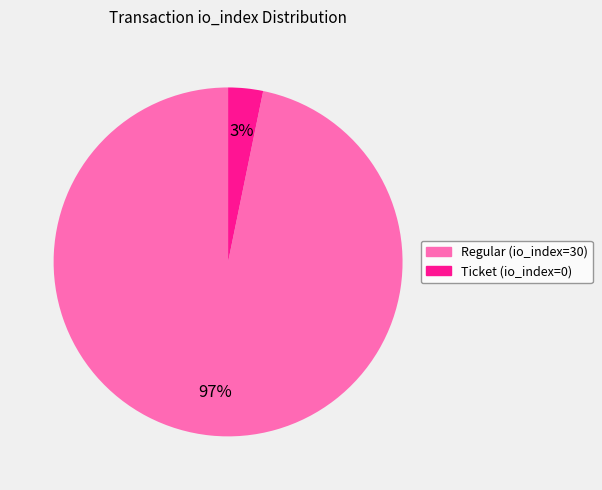

Rank the categories by value from highest to lowest.

Regular (io_index=30), Ticket (io_index=0)